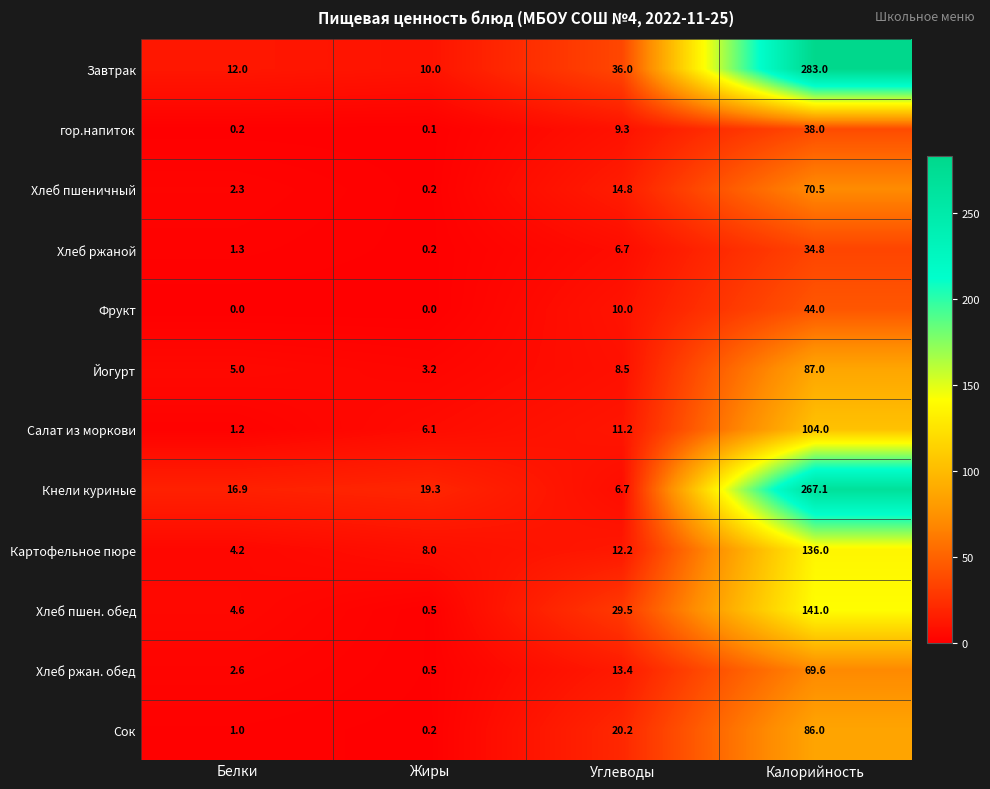

What is the difference between the highest and lowest values at Белки?

16.9